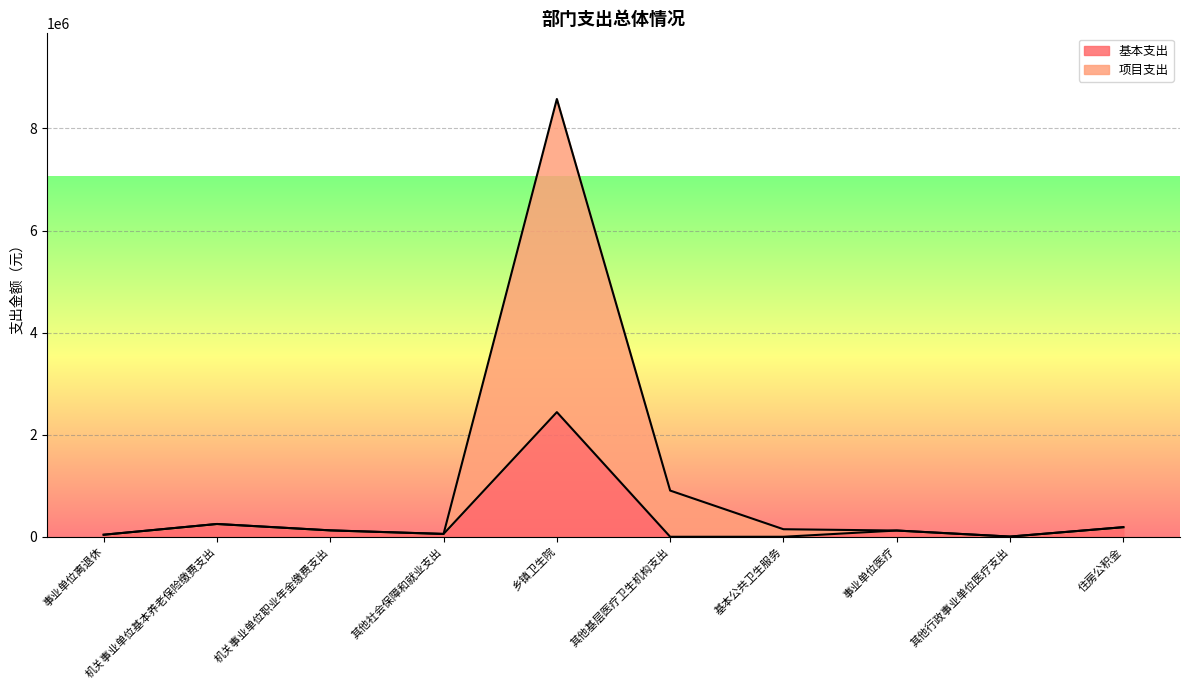

True or false: 项目支出 and 基本支出 intersect in this chart.

False